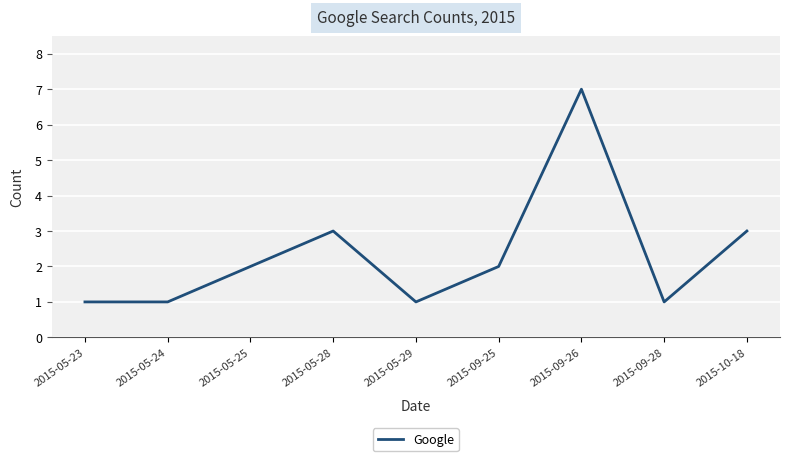

What is the difference between the maximum and minimum values?

6